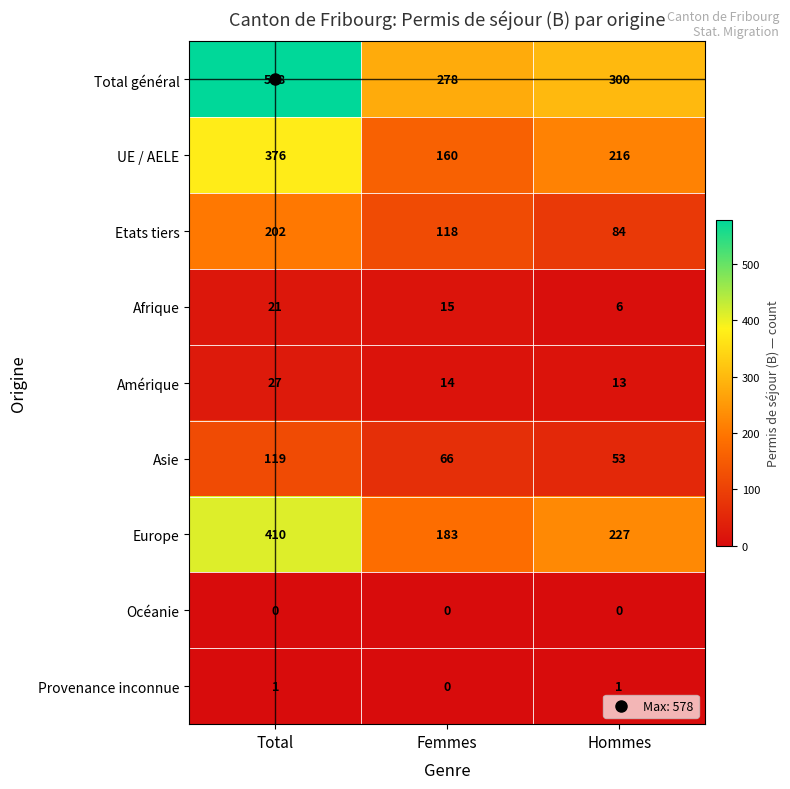

True or false: Asie has a value of 119 at Total.

True